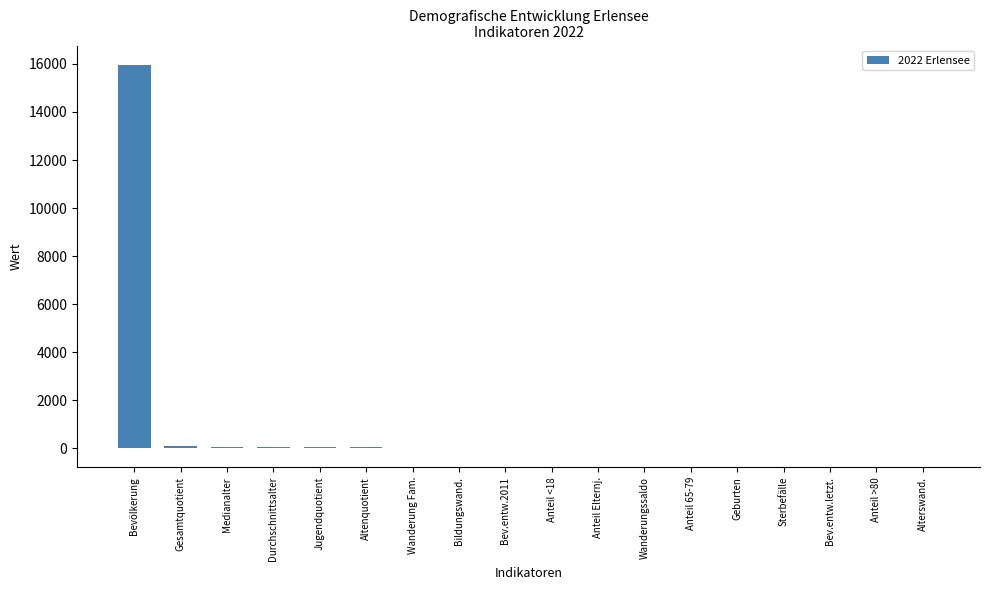

What is the sum of all values?

16365.5